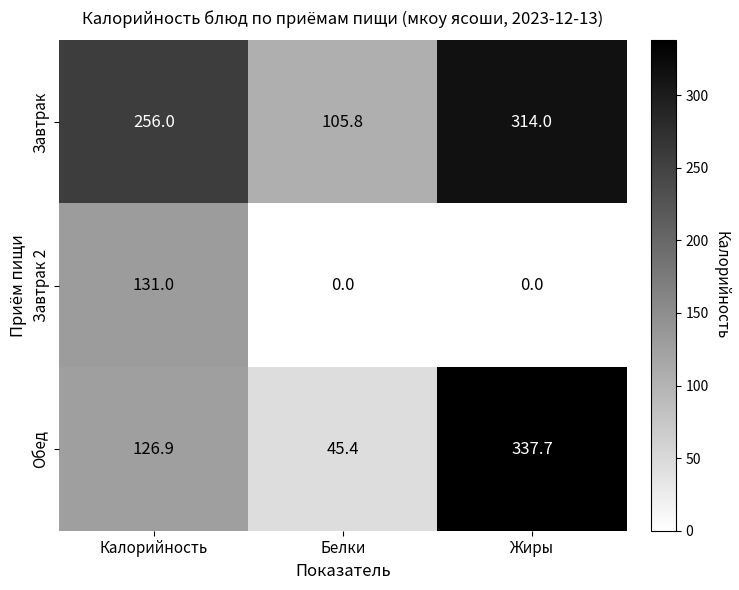

List the series in order of their overall mean, highest first.

Завтрак, Обед, Завтрак 2